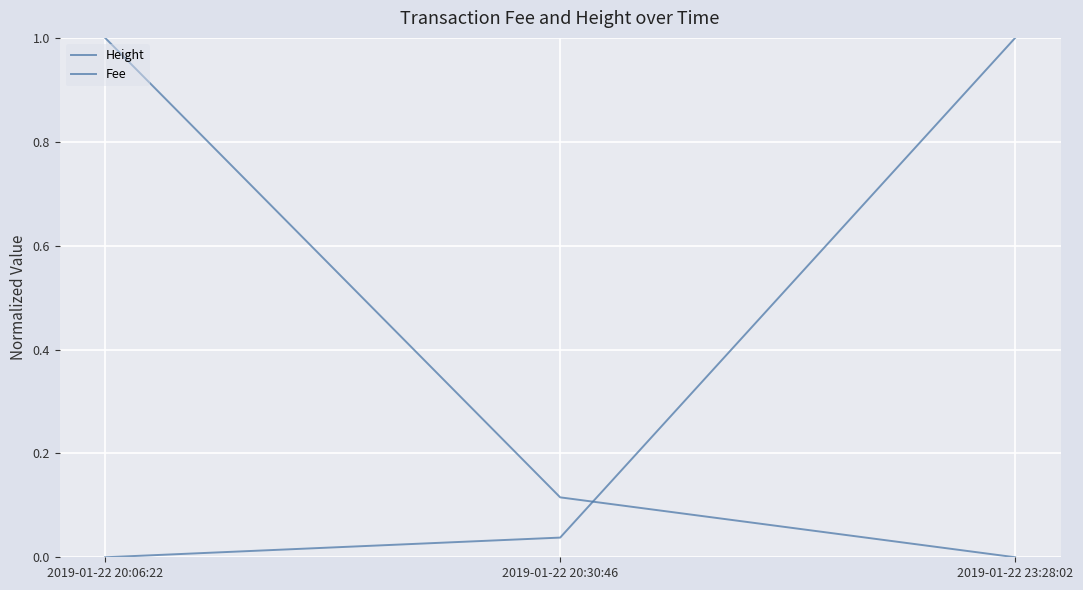

Where is Height nearest to the value 0?

2019-01-22 23:28:02